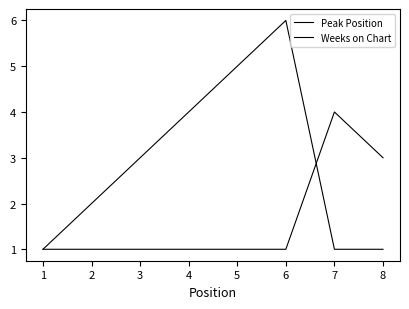

What is the value of the Peak Position point at the 8th from the left?

1